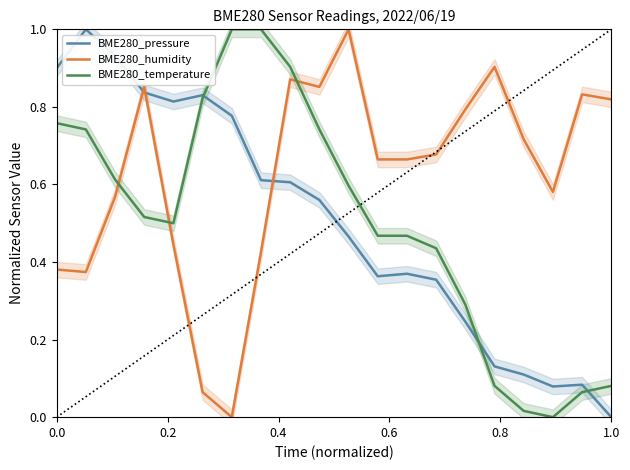

True or false: BME280_temperature and BME280_humidity cross at least once.

True